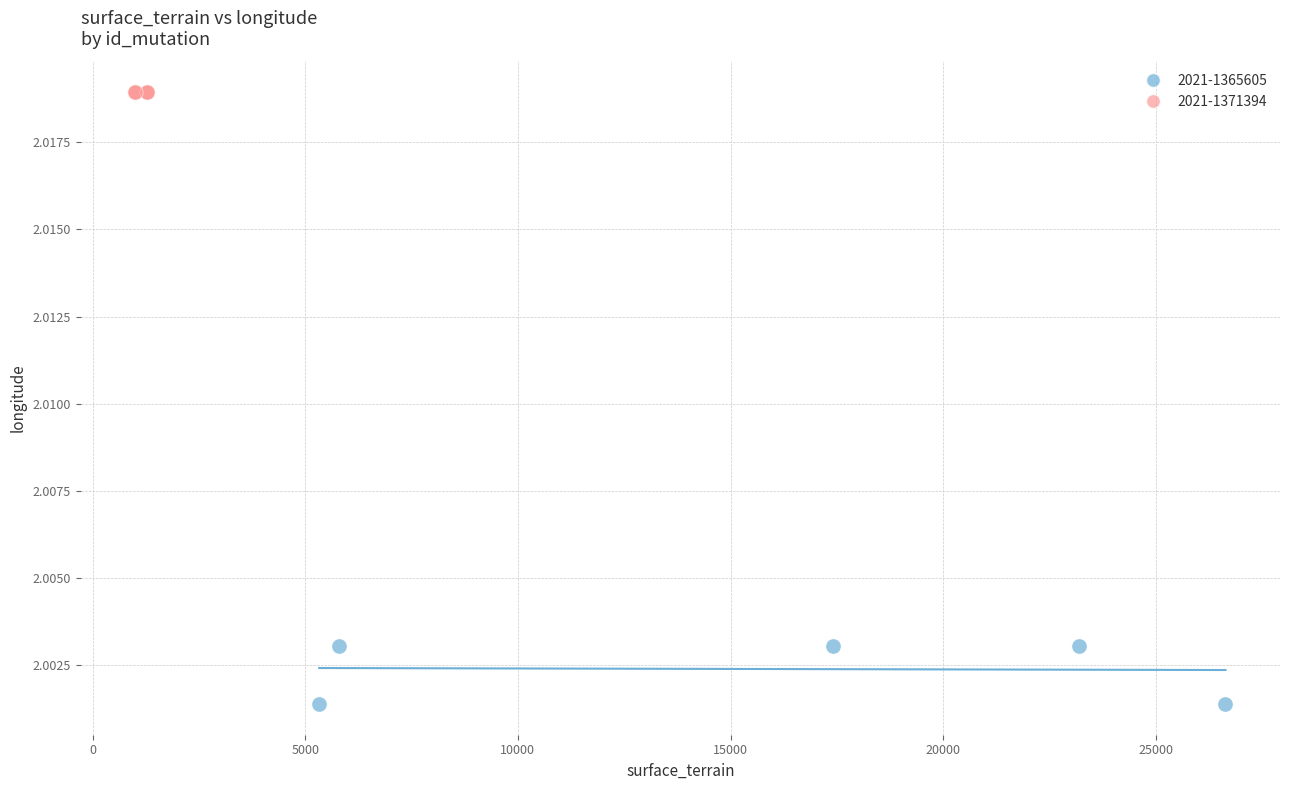

Which series contains the highest Y value?

2021-1371394